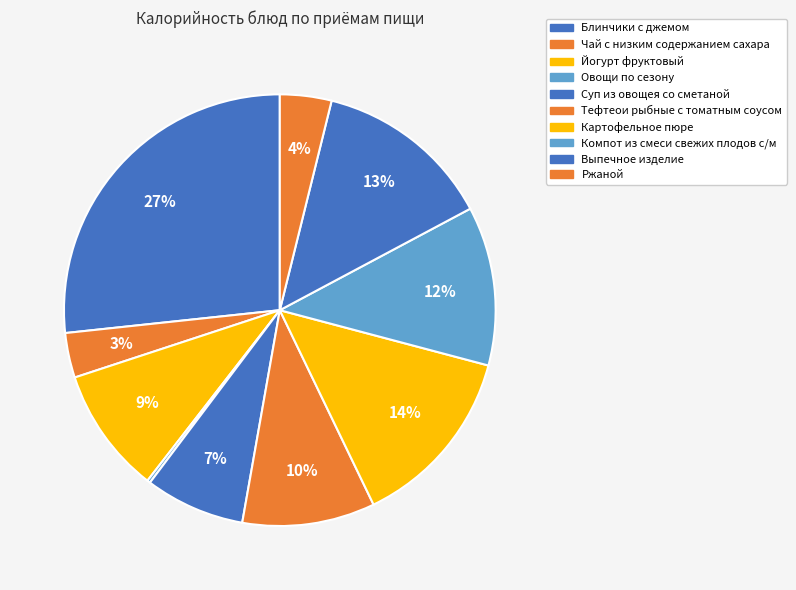

The Блинчики с джемом slice represents 27% of the pie. True or false?

True